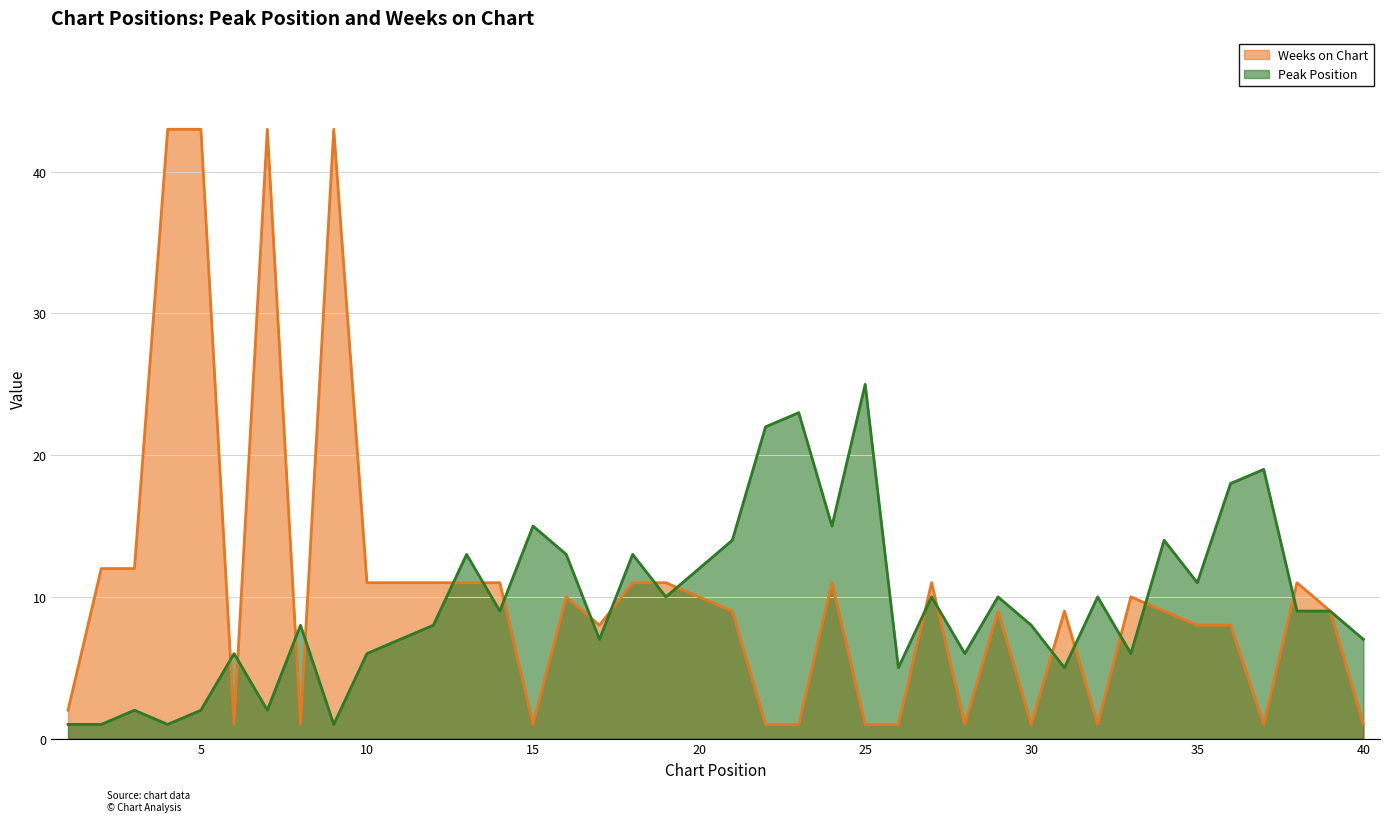

How many times do Weeks on Chart and Peak Position cross each other?

18